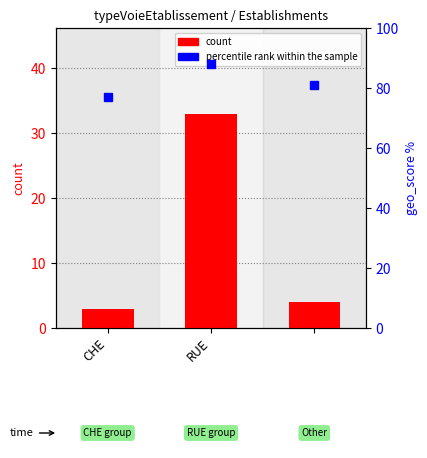

The value of count at 2 is 6. True or false?

False